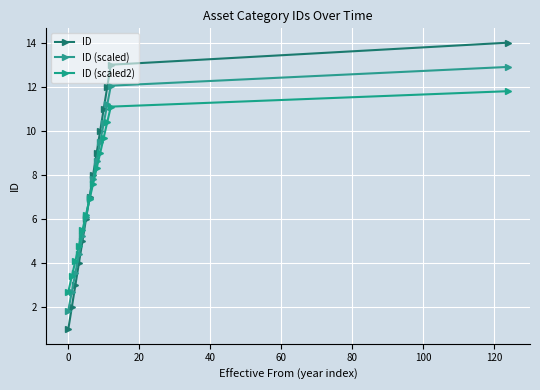

What is the value of the ID (scaled) point at the 9th from the left?

8.6